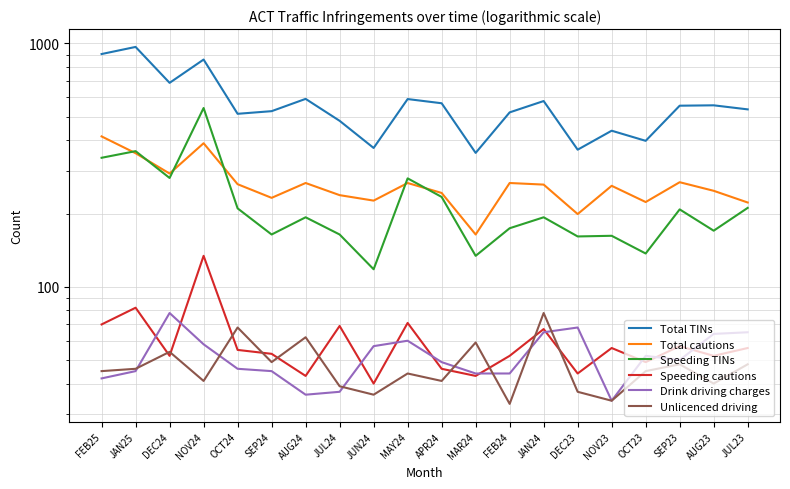

What position from the left is JUL24?

8